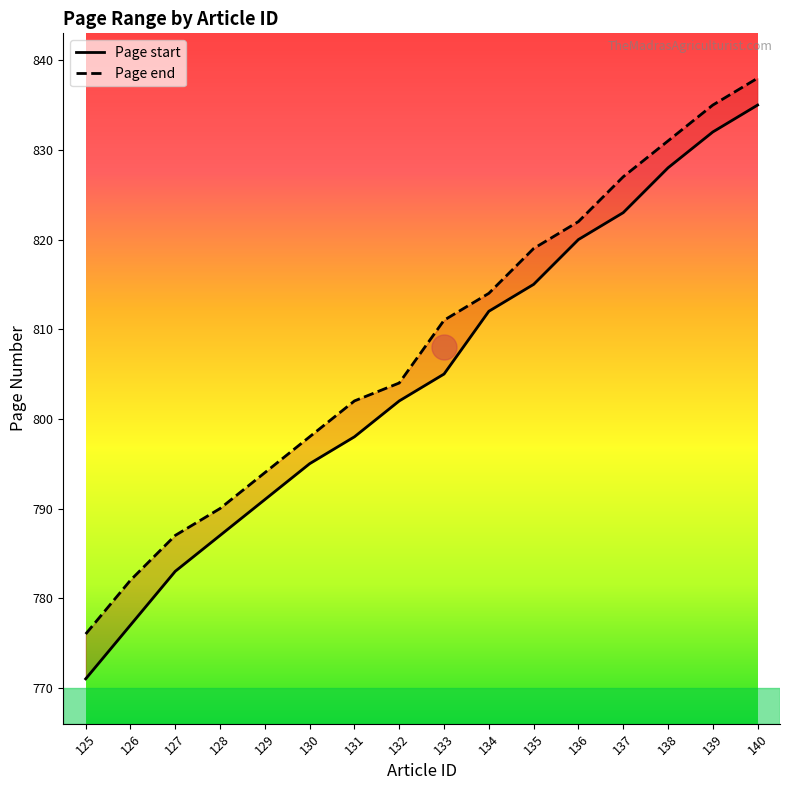

List the series in order of their peak value, lowest first.

Page start, Page end